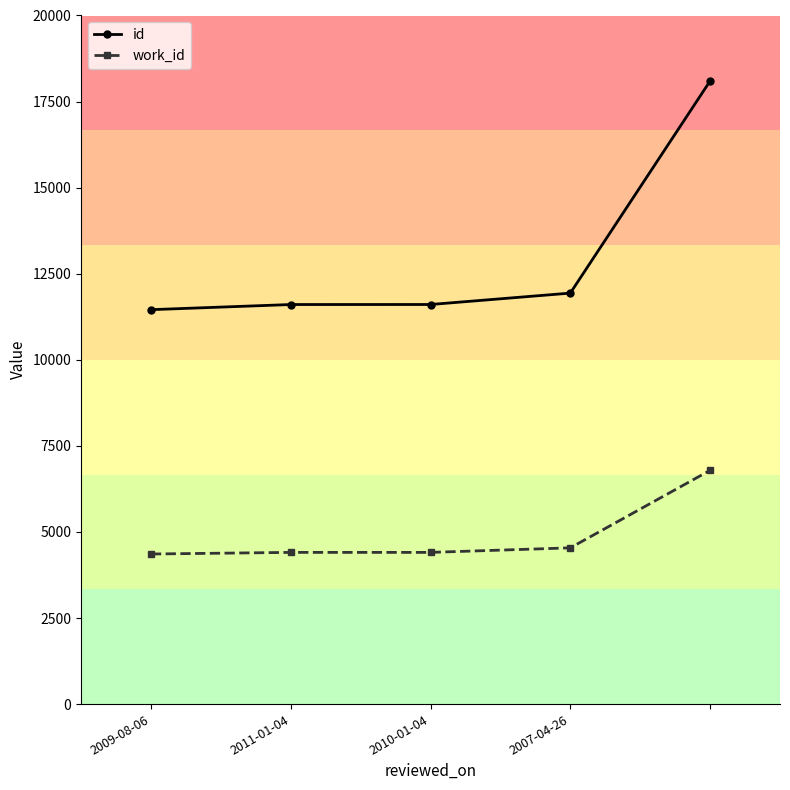

Which series has the largest total across all categories?

id